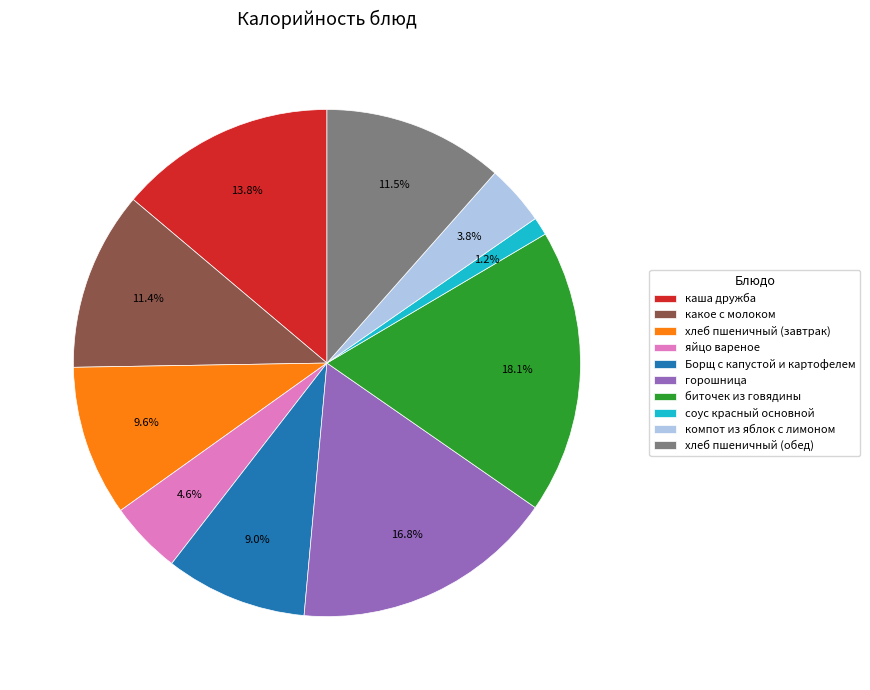

Combined, do хлеб пшеничный (обед) and хлеб пшеничный (завтрак) account for over 50%?

No